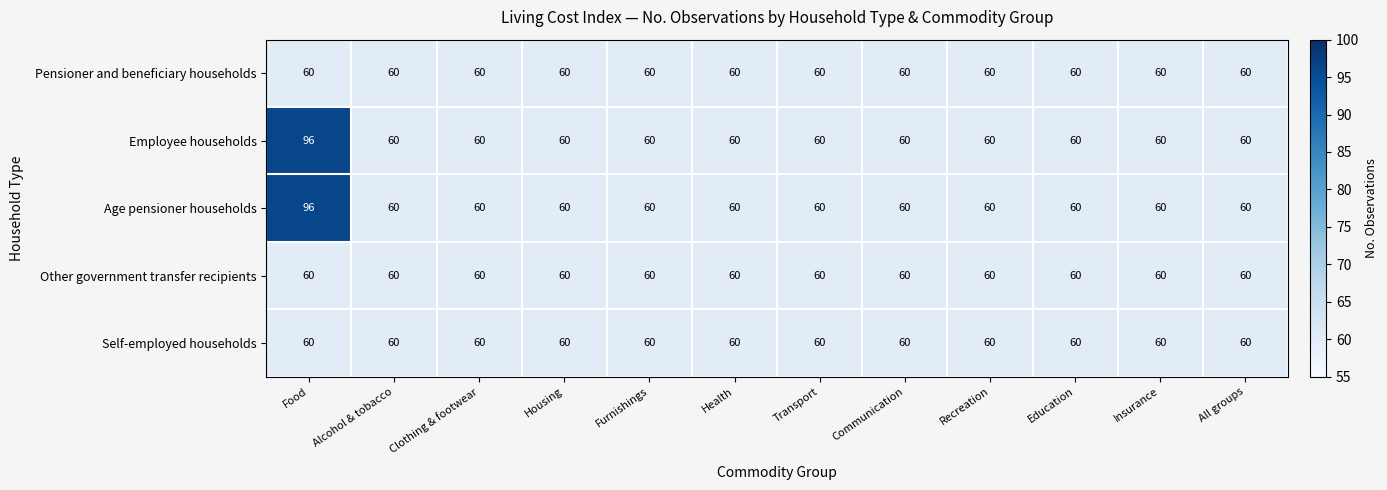

How many categories are shown in the chart?

12